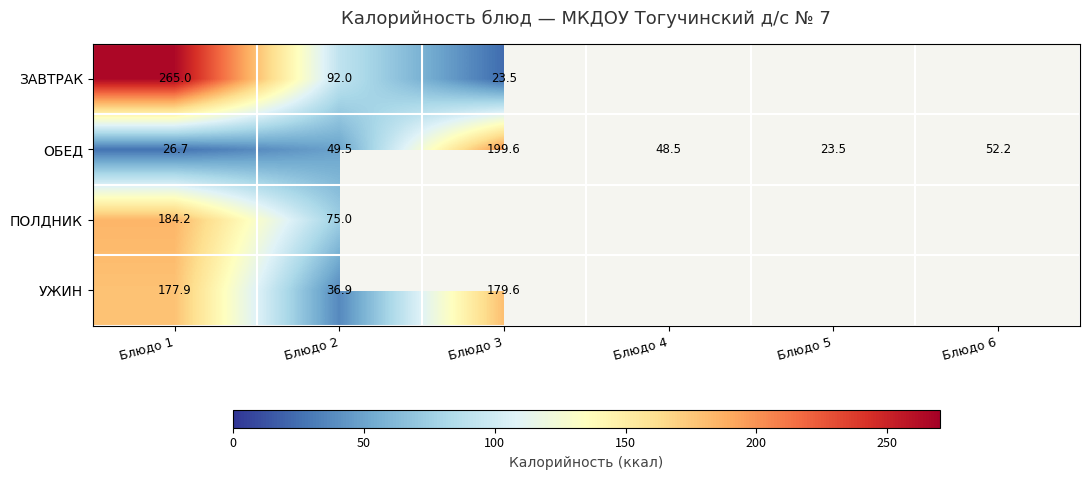

At Блюдо 1, list the series in order from smallest to largest.

ОБЕД, УЖИН, ПОЛДНИК, ЗАВТРАК